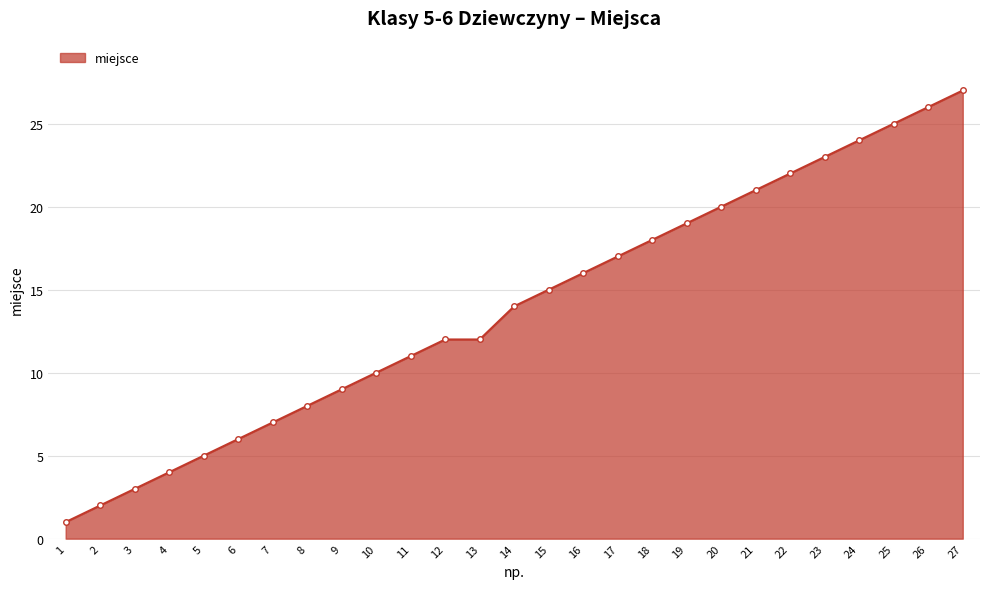

True or false: the data shows 43 at 24.

False